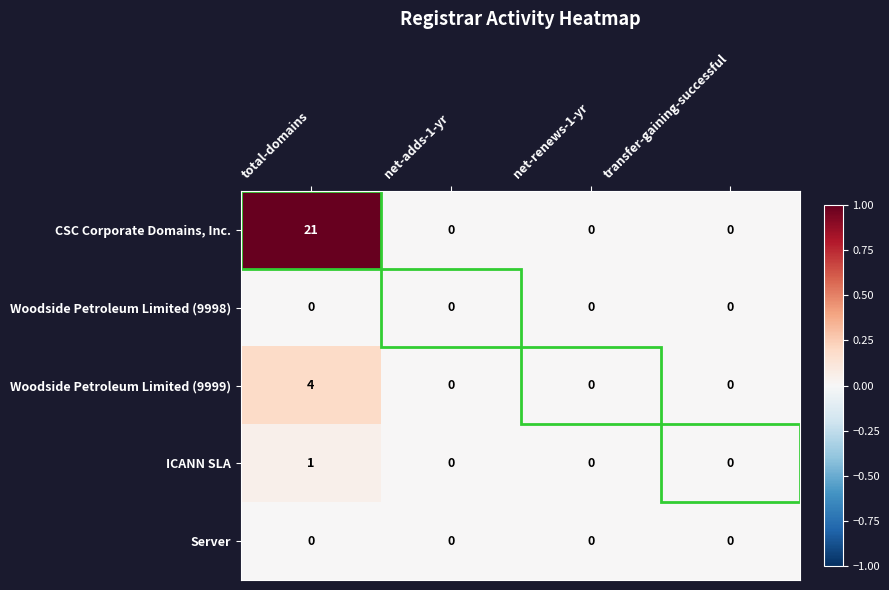

True or false: ICANN SLA has a value of 0 at net-renews-1-yr.

True